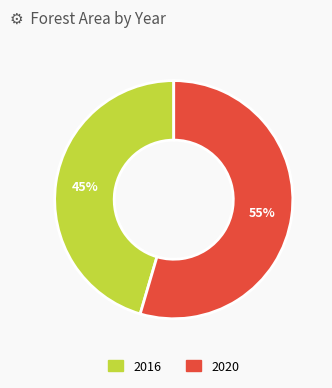

To the nearest percent, what portion does 2016 represent?

45%